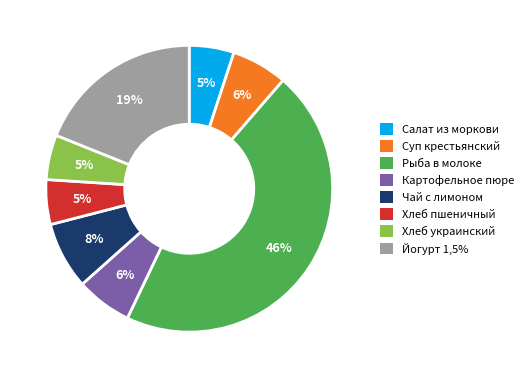

Is there any slice that represents more than half of the pie?

No